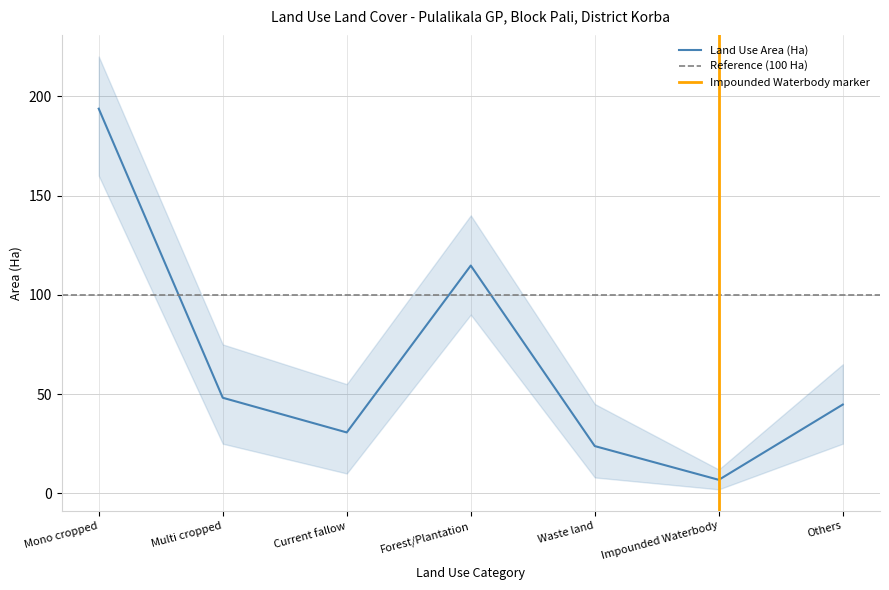

What is the average value?

66.1